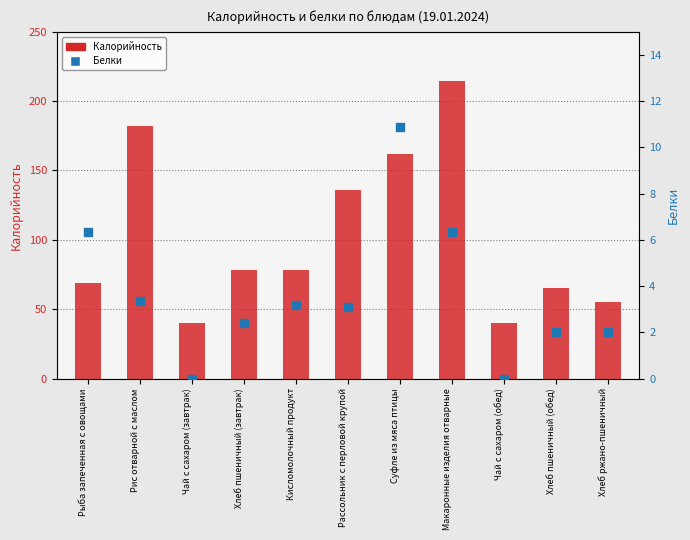

Is the value of Белки at Рис отварной с маслом greater than the value of Калорийность at Чай с сахаром (завтрак)?

No